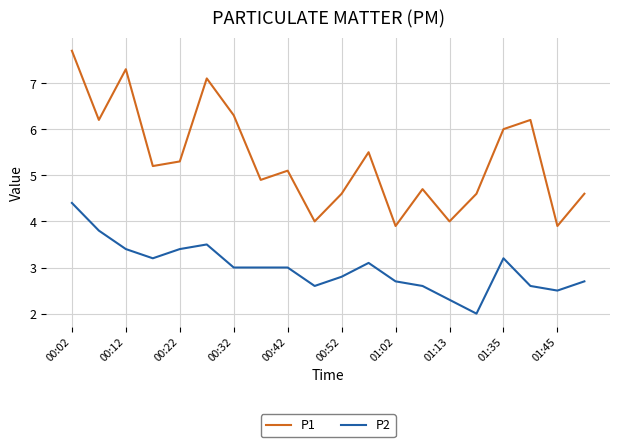

True or false: P1 and P2 cross at least once.

False